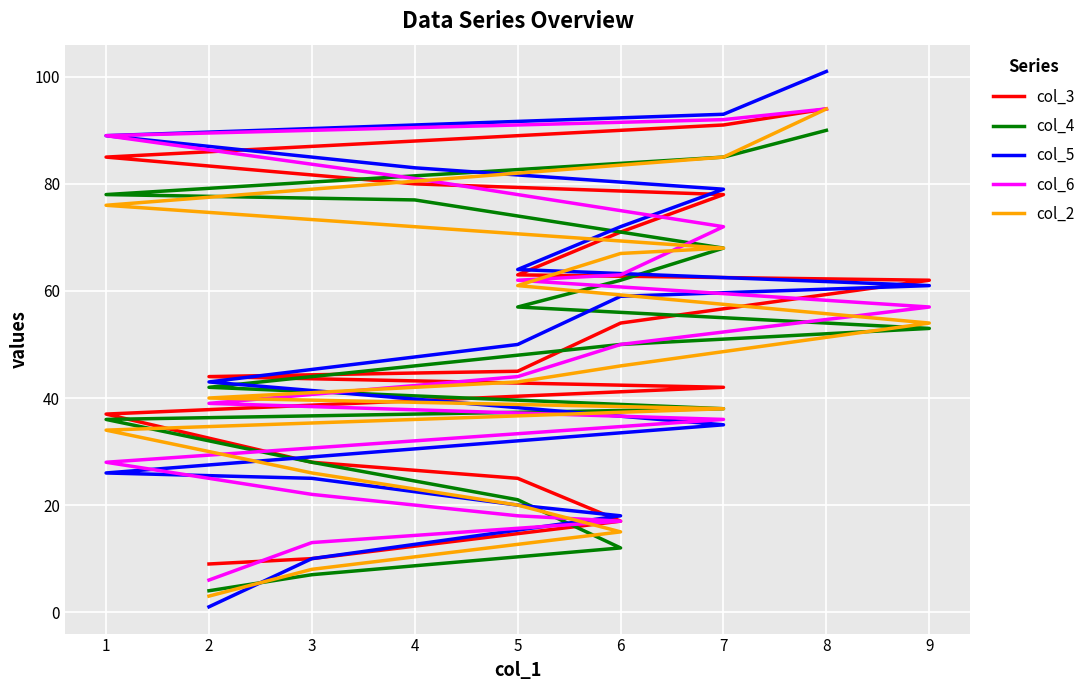

Is it true that col_4 equals 53 at 1?

False